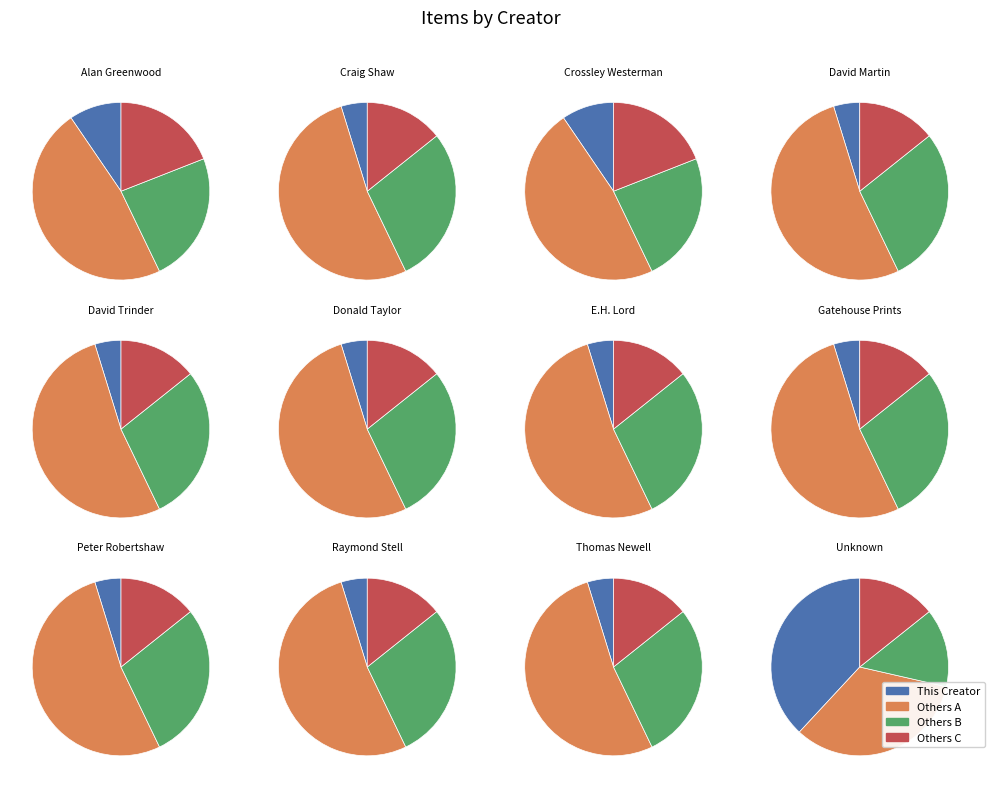

Is Donald Taylor the majority of the pie?

No